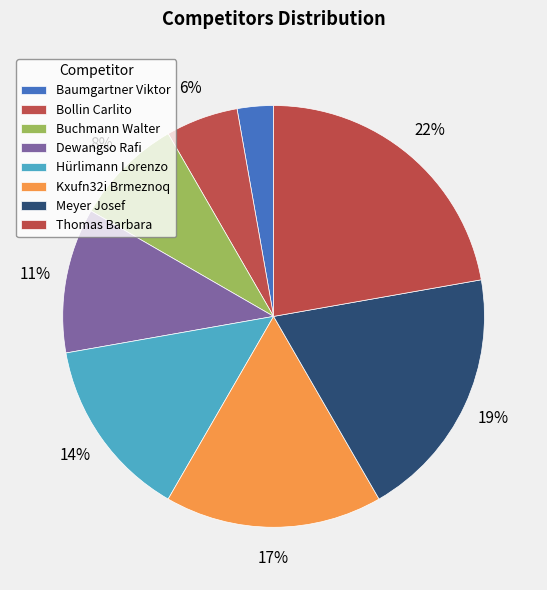

True or false: Hürlimann Lorenzo accounts for 14% of the total.

True